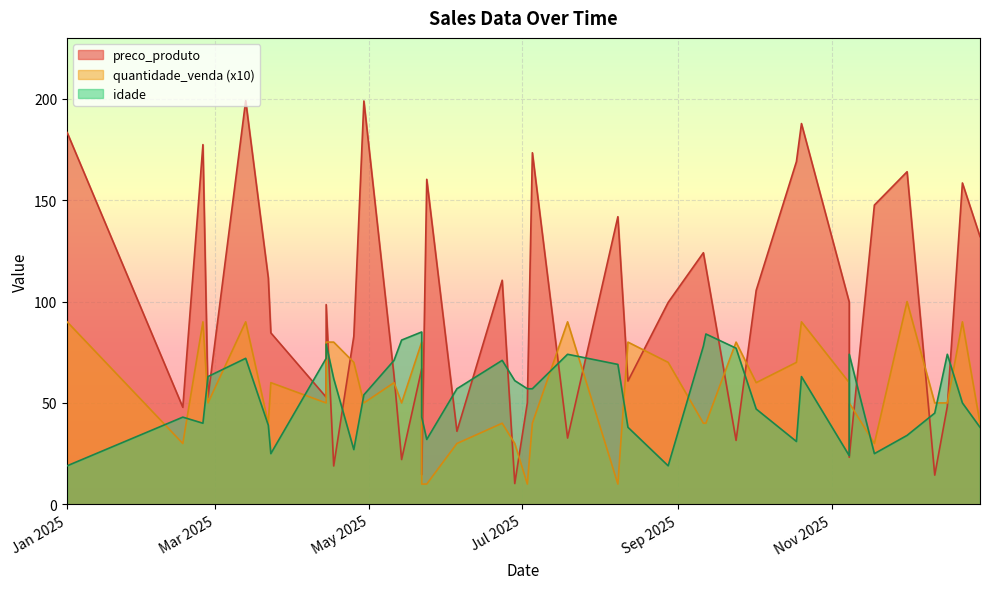

How many values in the idade series are below 57?

19